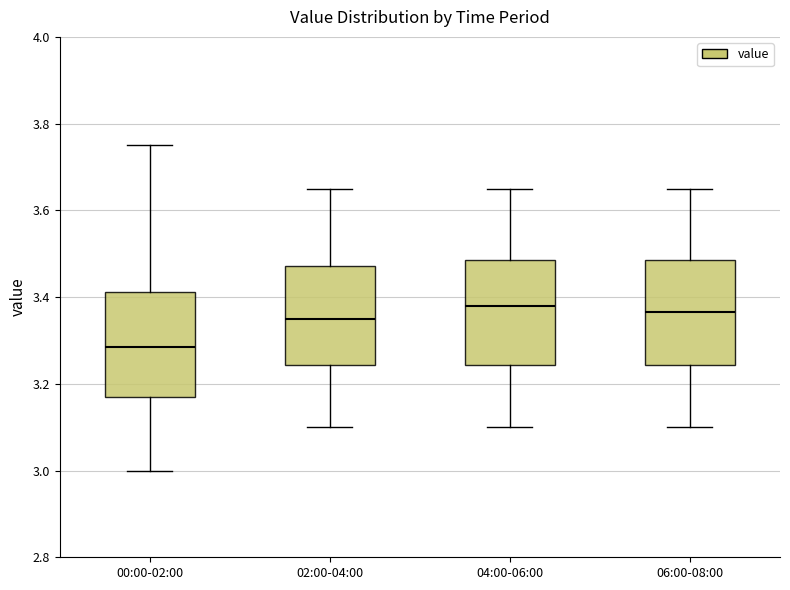

Reading left to right, read every box against the y-axis: the position of its median line, the range the box covers, and the ends of its whiskers. The values are not printed on the chart, so give them approximately, as read against the axis.

00:00-02:00: median 3.28, box 3.18 to 3.42, whiskers 3.00 to 3.76
02:00-04:00: median 3.36, box 3.24 to 3.48, whiskers 3.10 to 3.66
04:00-06:00: median 3.38, box 3.24 to 3.48, whiskers 3.10 to 3.66
06:00-08:00: median 3.36, box 3.24 to 3.48, whiskers 3.10 to 3.66